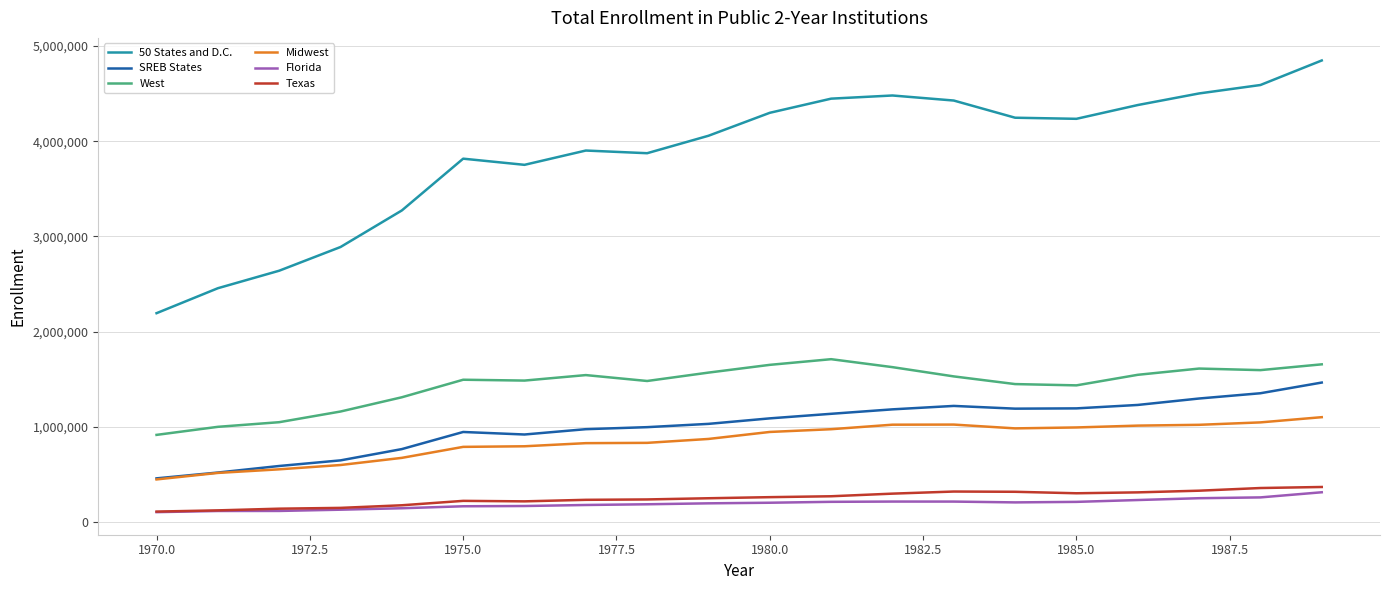

True or false: SREB States and Florida cross at least once.

False